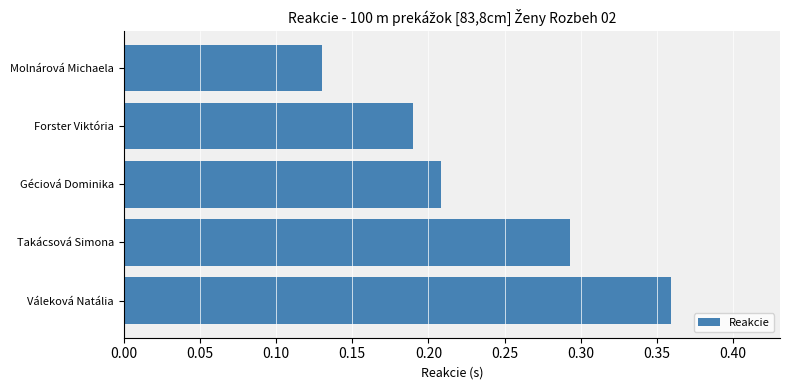

Which category has the highest value across all series?

Váleková Natália